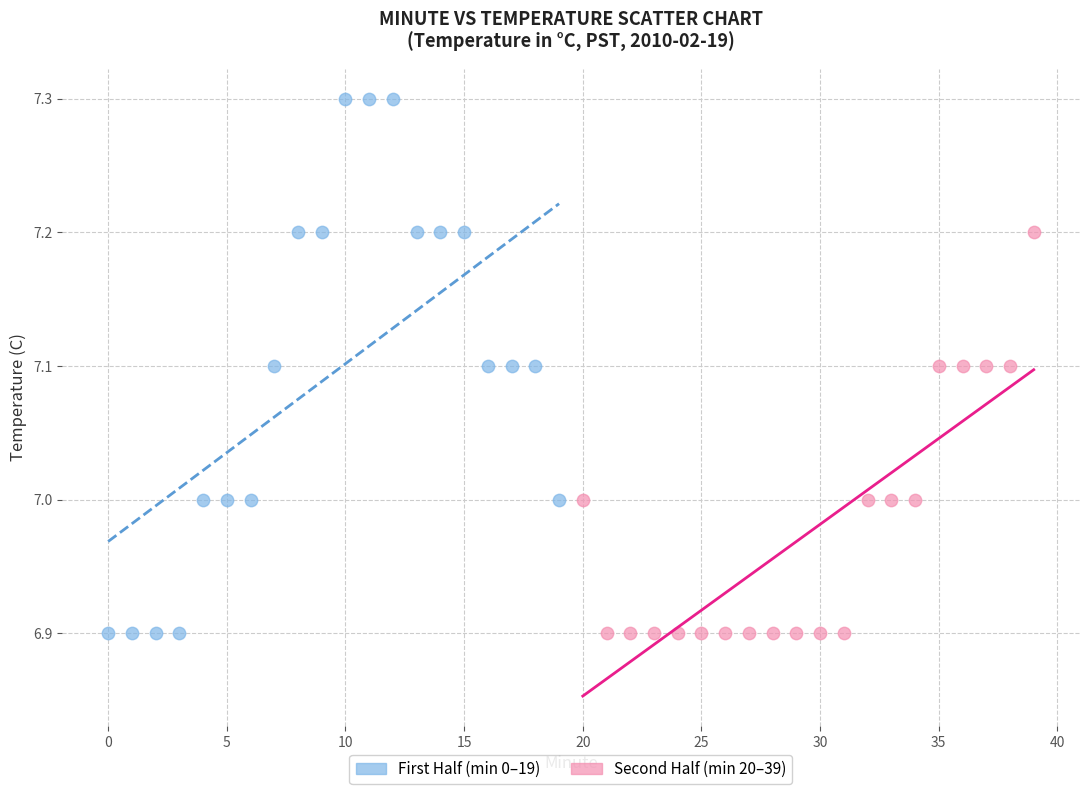

Which series has the widest spread of Y values?

First Half (min 0–19)